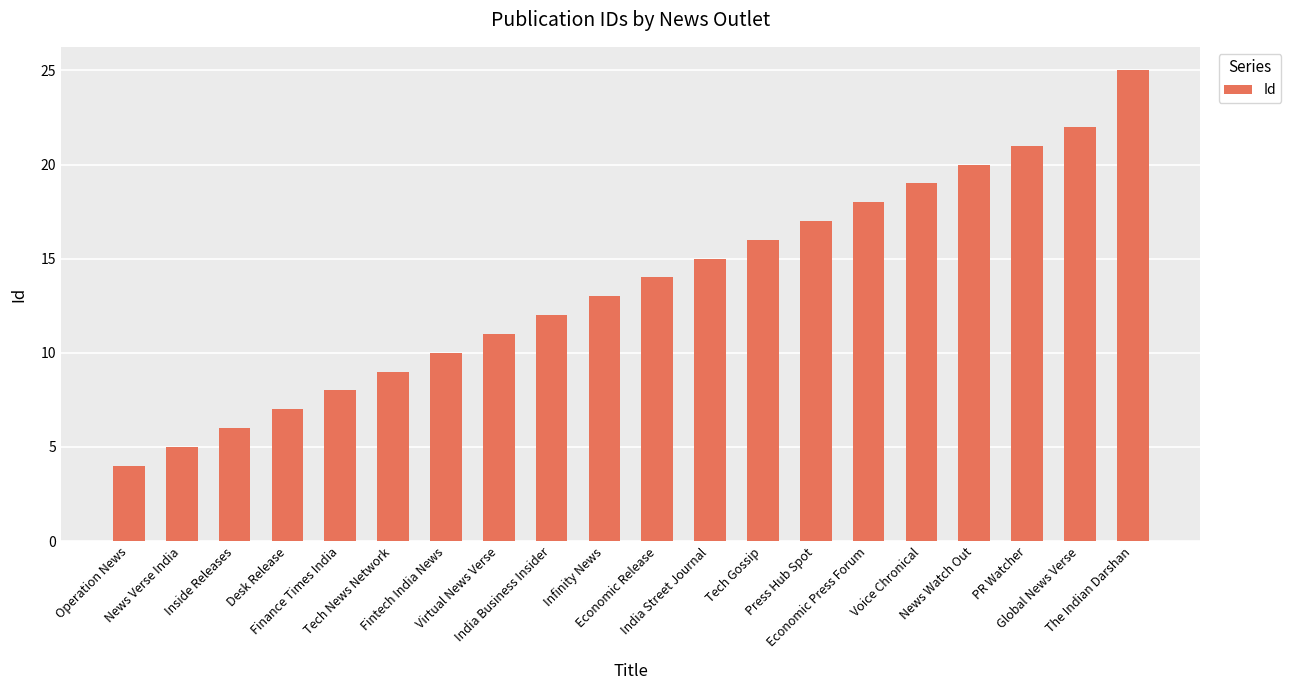

How many bars are there in total?

20